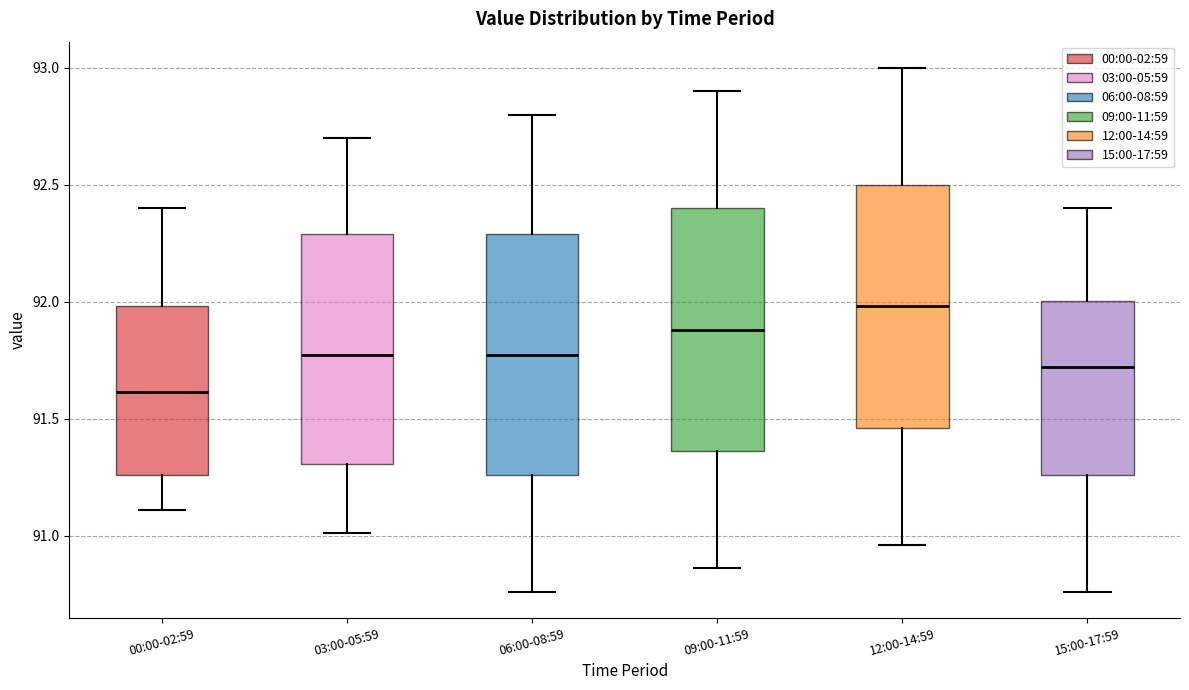

Where does the lower whisker of the box for 12:00-14:59 end on the y-axis? The values are not printed on the chart, so give them approximately, as read against the axis.

90.95